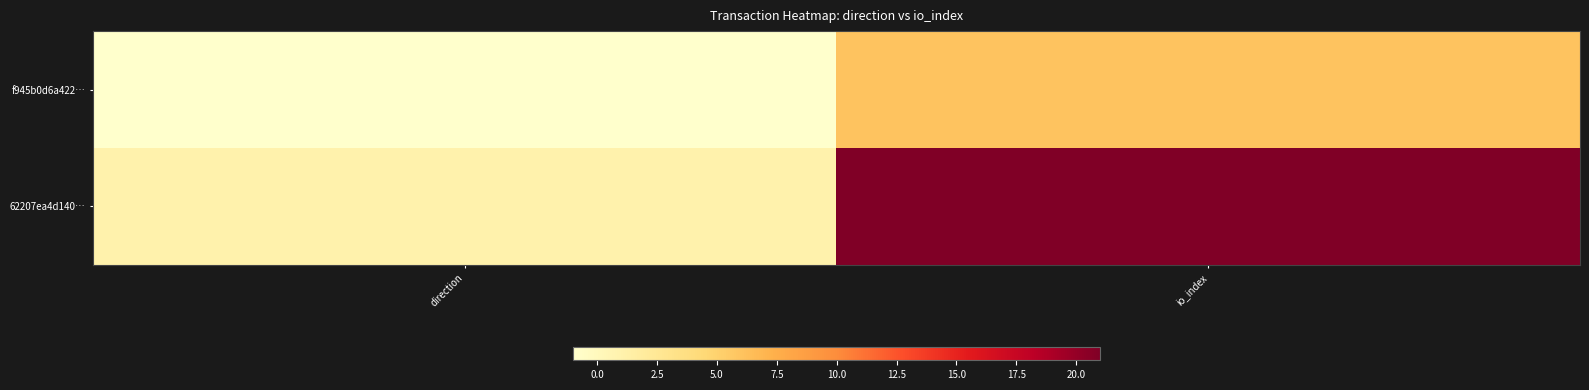

Reading right to left, list all the values displayed in this chart.

f945b0d6a422…: io_index=6	direction=-1
62207ea4d140…: io_index=21	direction=1